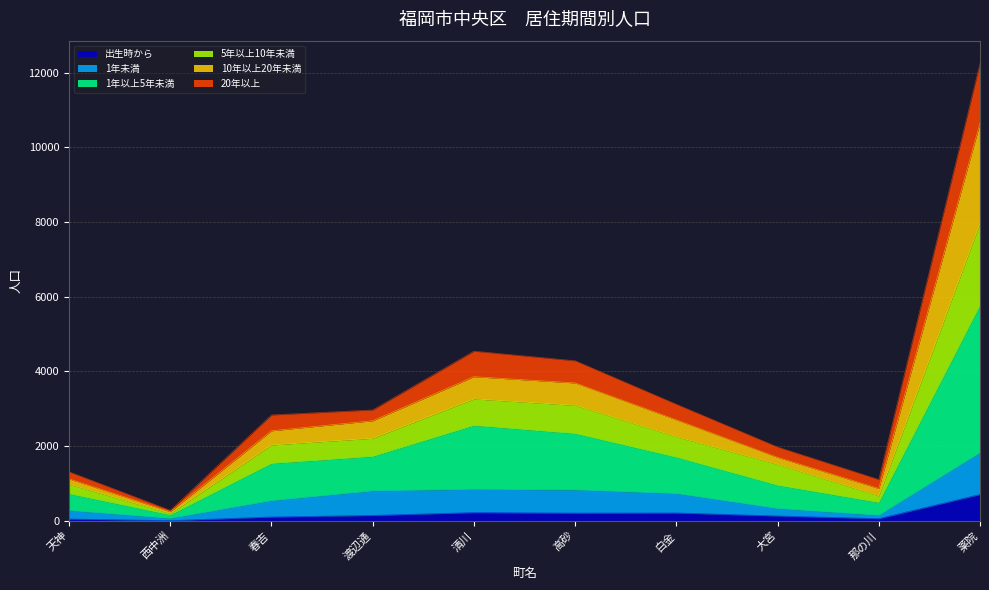

Which label corresponds to the smallest value in the chart?

西中洲